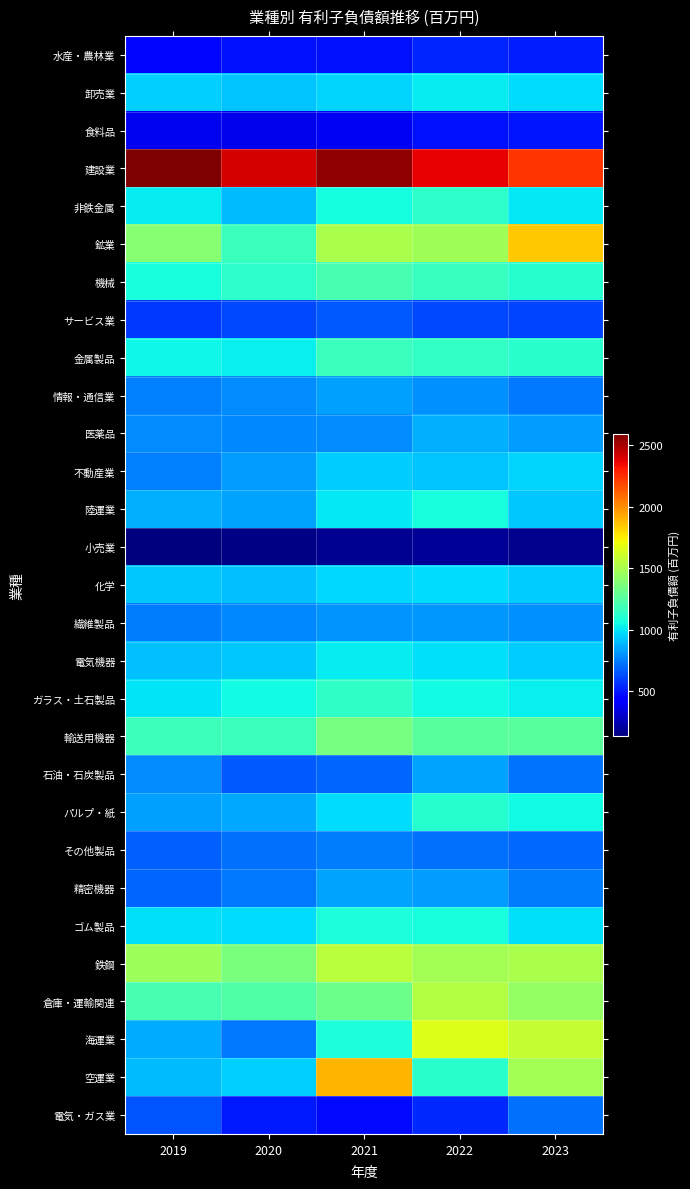

What is the smallest value displayed?

136.1